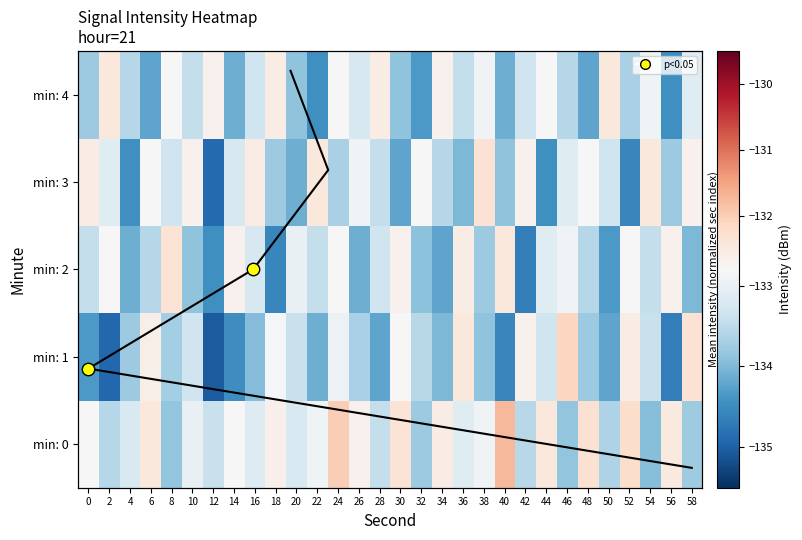

The 0 series shows -223.6 at 38. True or false?

False